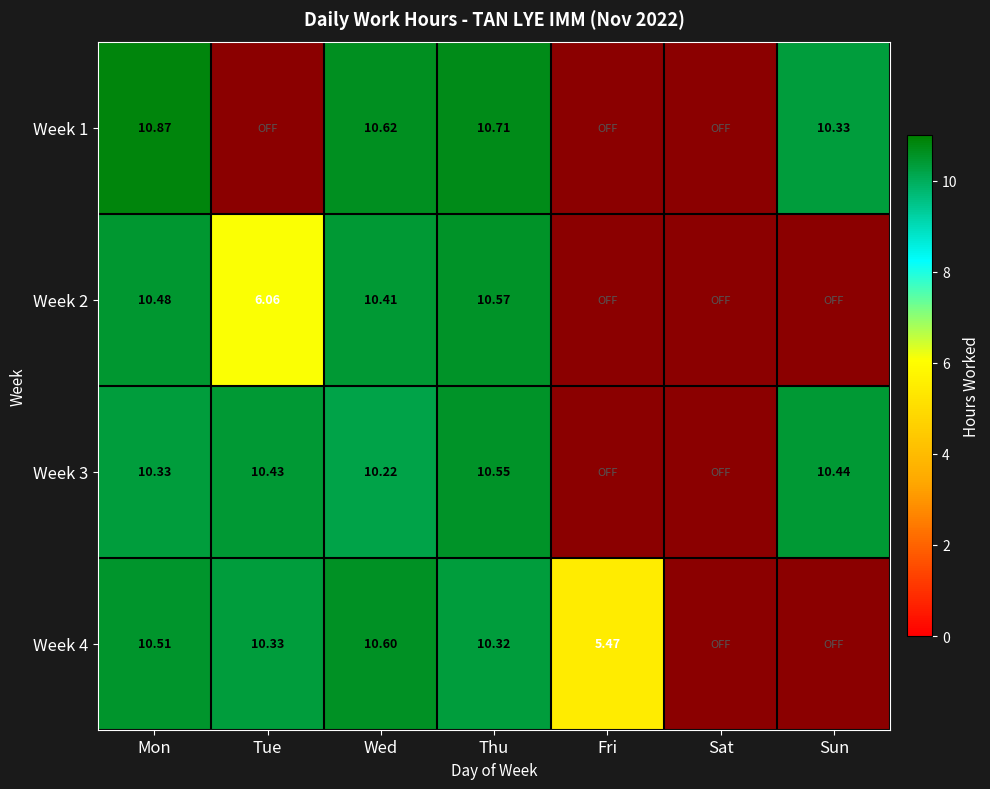

Which category has the highest value across all series?

Mon